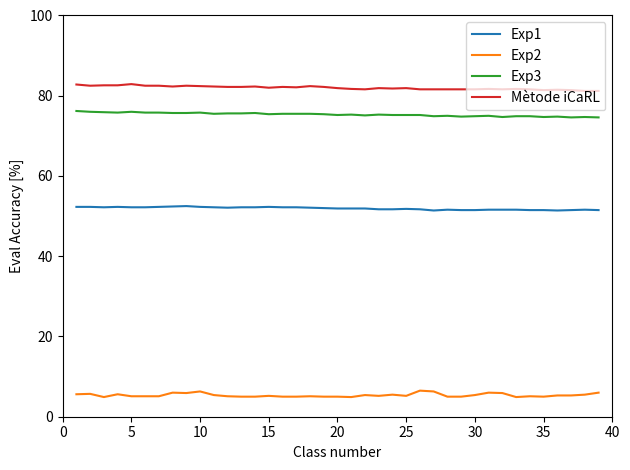

List the series in order of their peak value, highest first.

Mètode iCaRL, Exp3, Exp1, Exp2